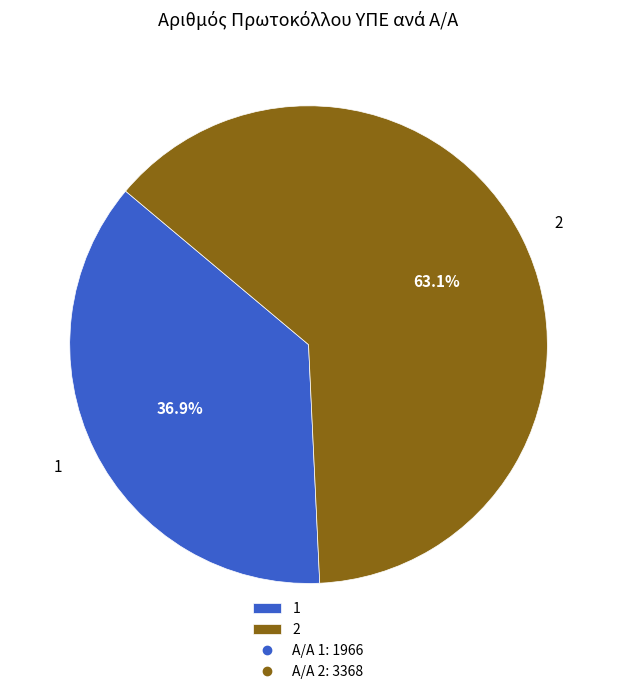

How many segments does this pie chart have?

2